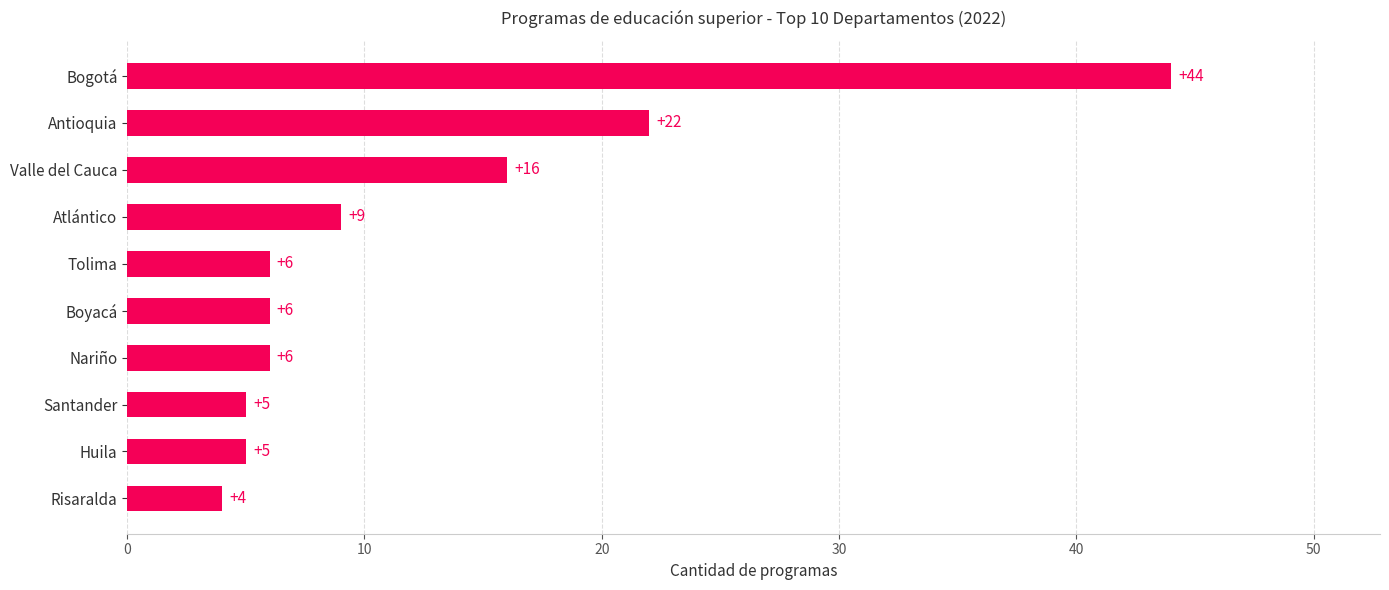

What is the difference between the second highest and minimum values?

18